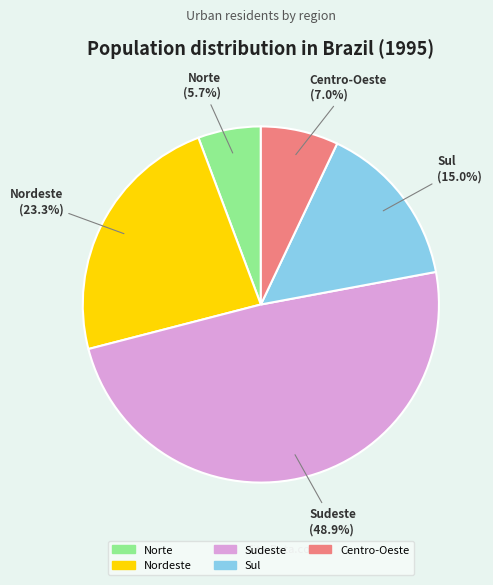

What is the ratio of the value at Nordeste to the value at Sudeste?

0.5